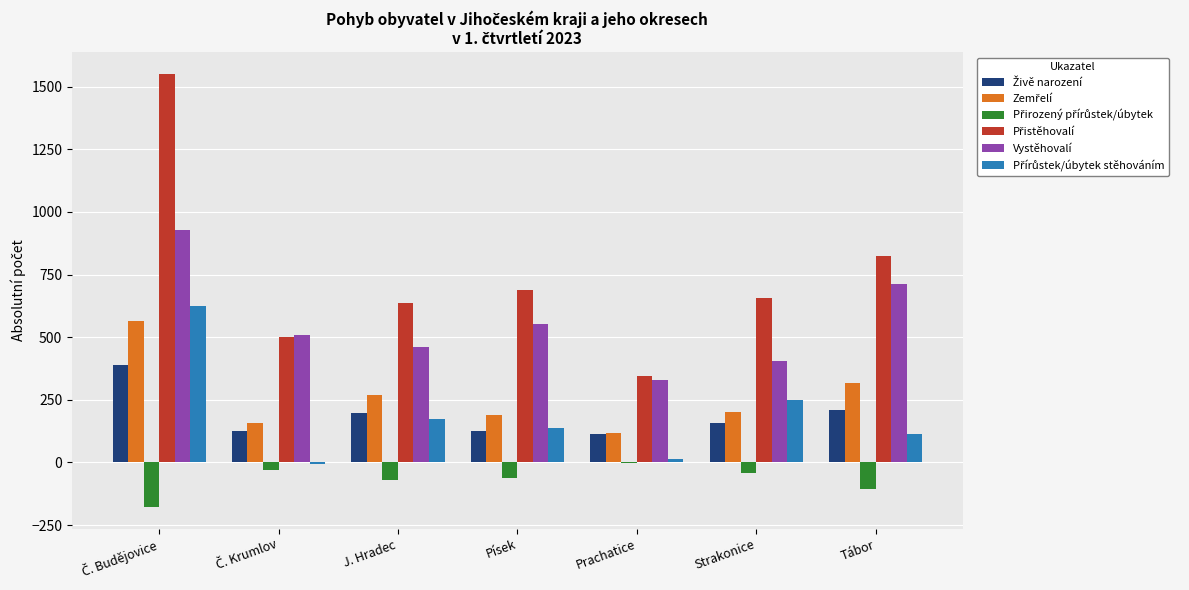

How many categories are shown in the chart?

7